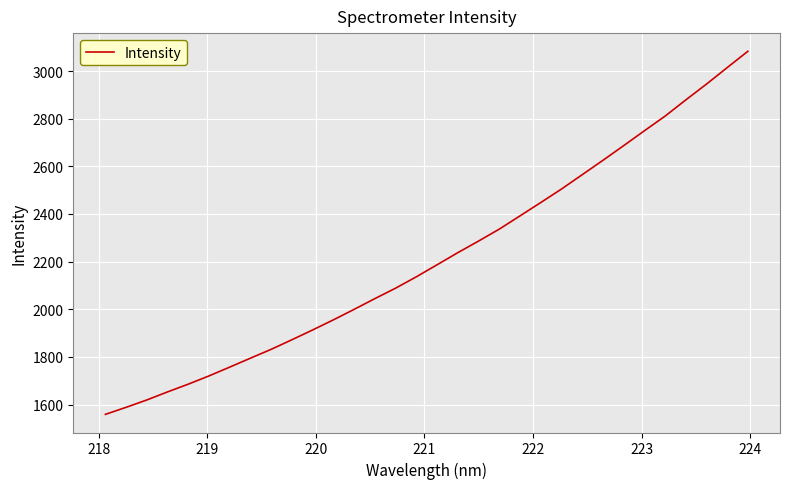

What is the greatest value displayed?

3083.0